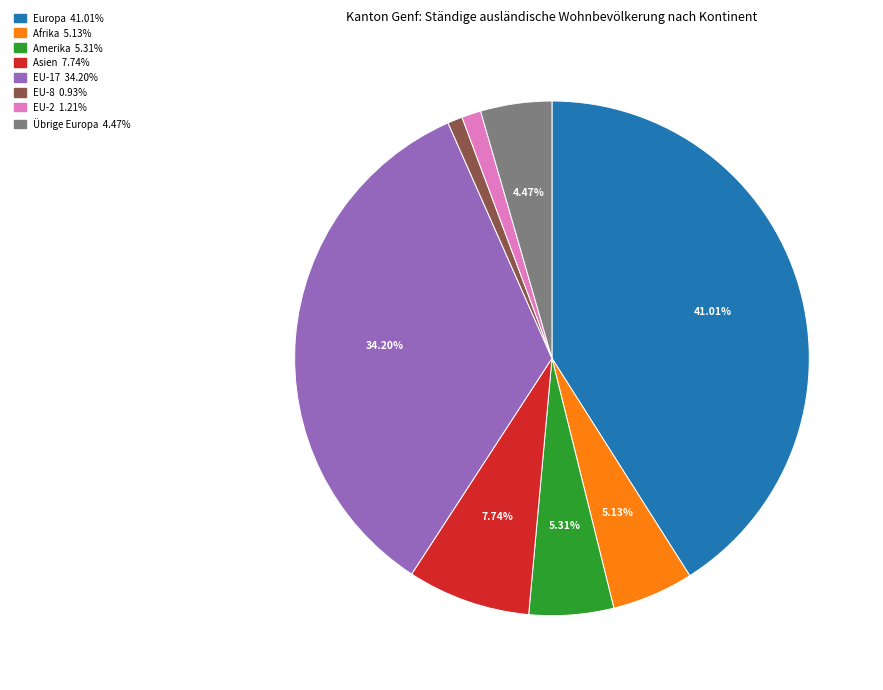

Is there a majority slice in this chart?

No